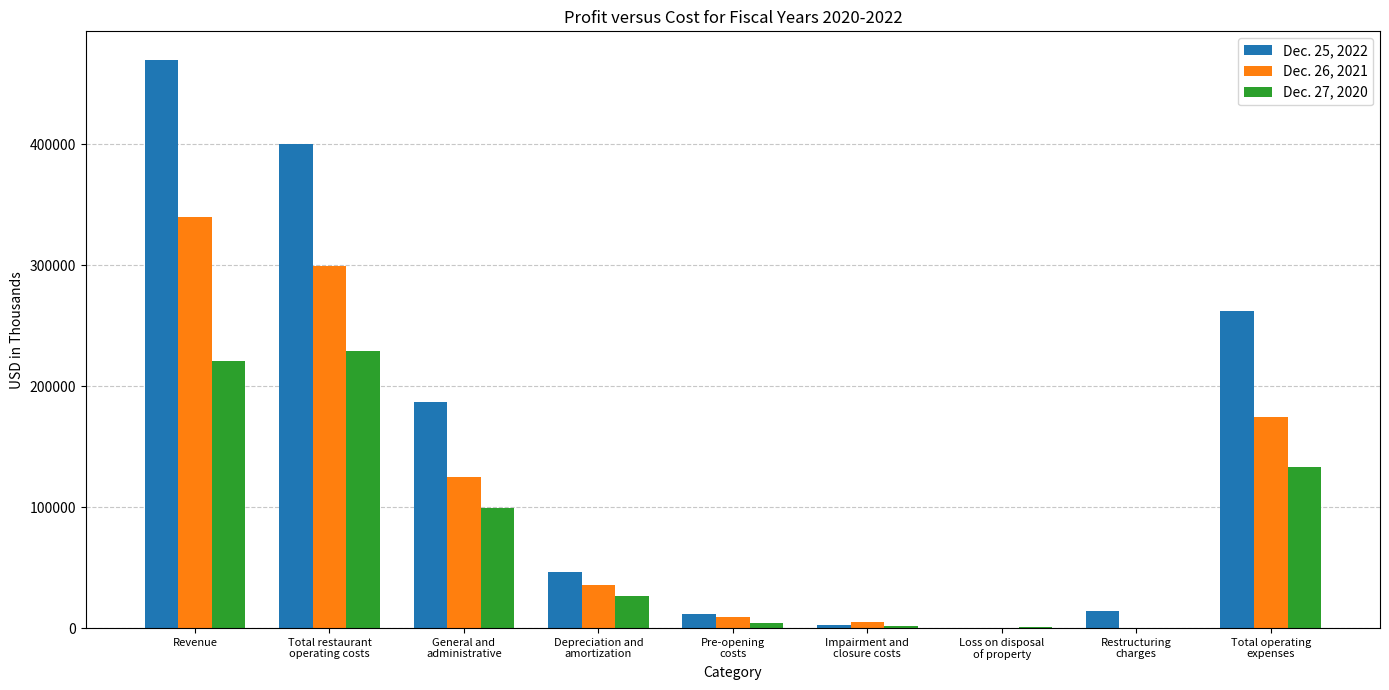

Which category has the highest value across all series?

Revenue